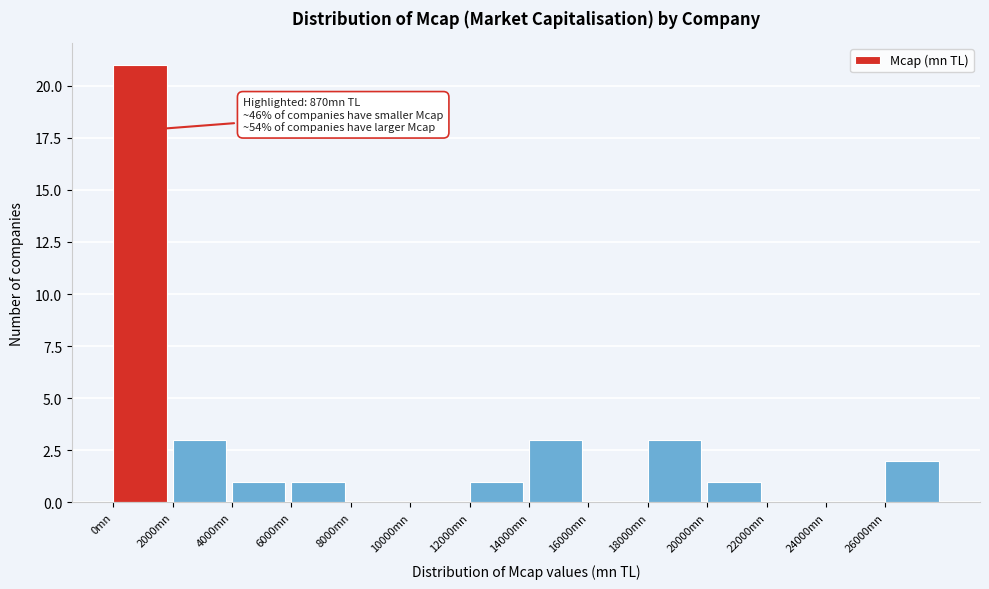

Which range on the x-axis has the tallest bar?

0 to 2000